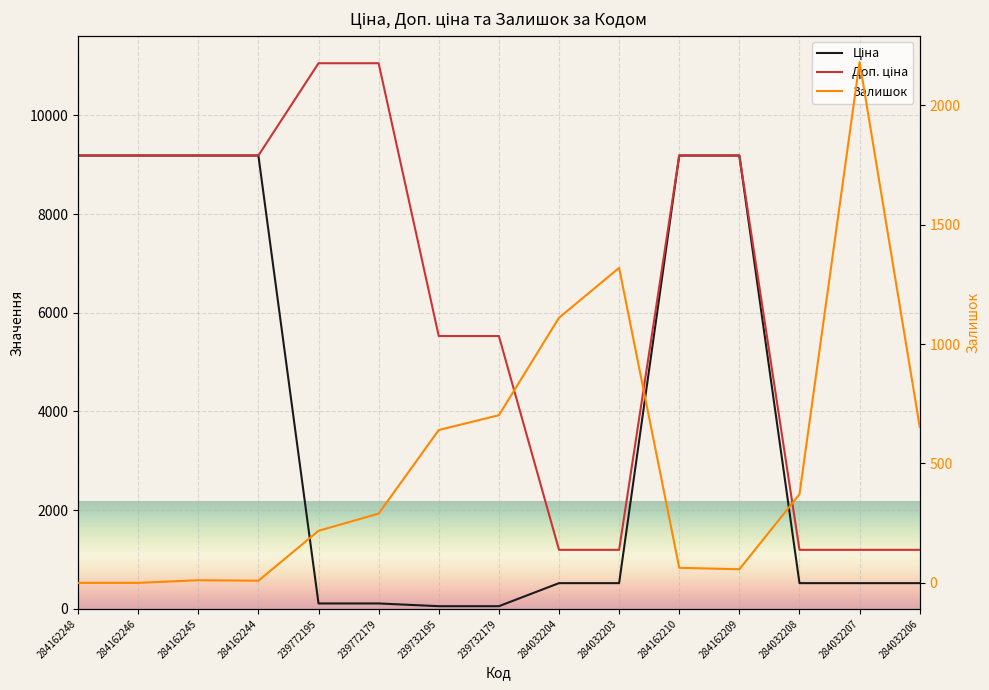

How many lines are shown in the chart?

3